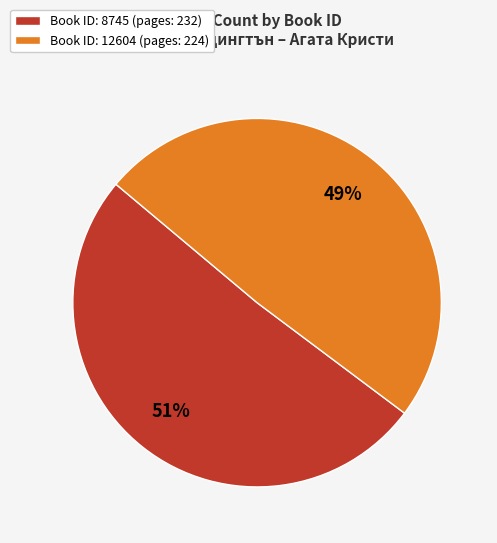

Does any single category account for the majority?

Yes